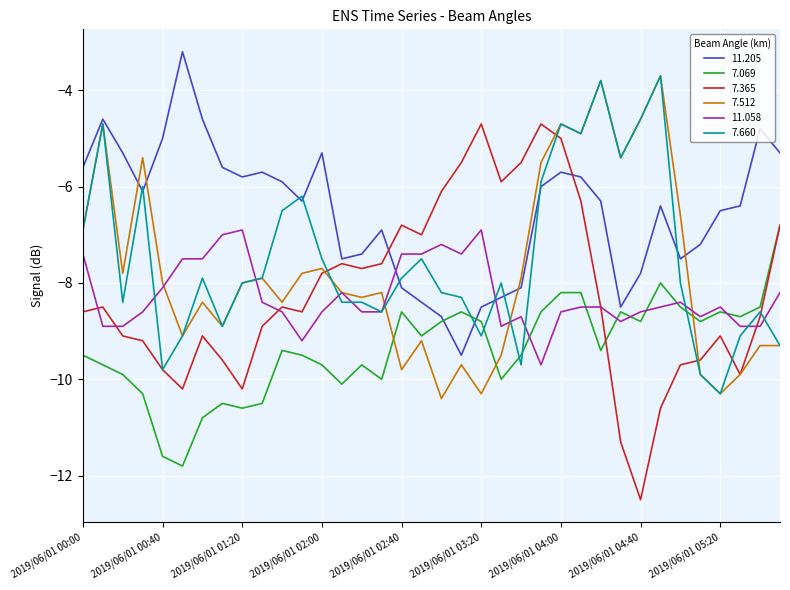

Which series has the largest total across all categories?

11.205